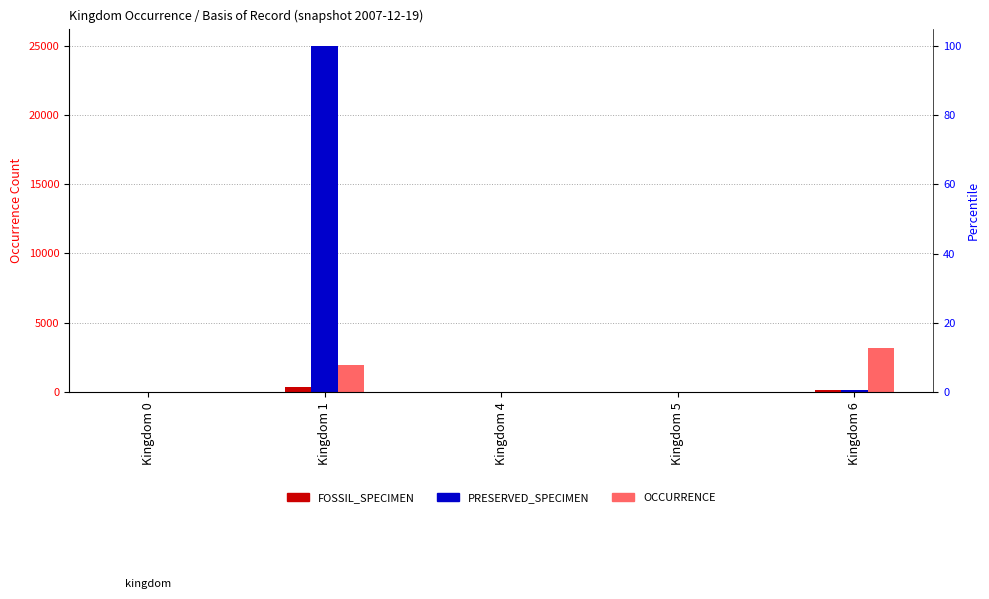

Is the value of PRESERVED_SPECIMEN at Kingdom 6 greater than the value of OCCURRENCE at Kingdom 0?

Yes